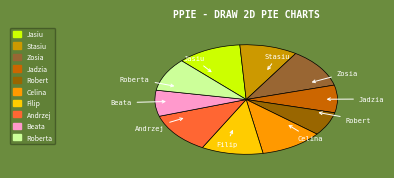

How many segments does this pie chart have?

10